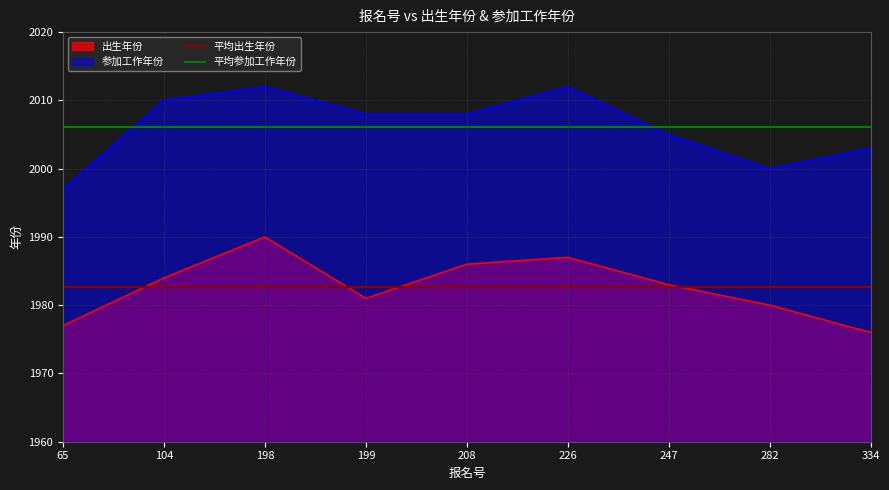

Does the chart have visible grid lines?

Yes